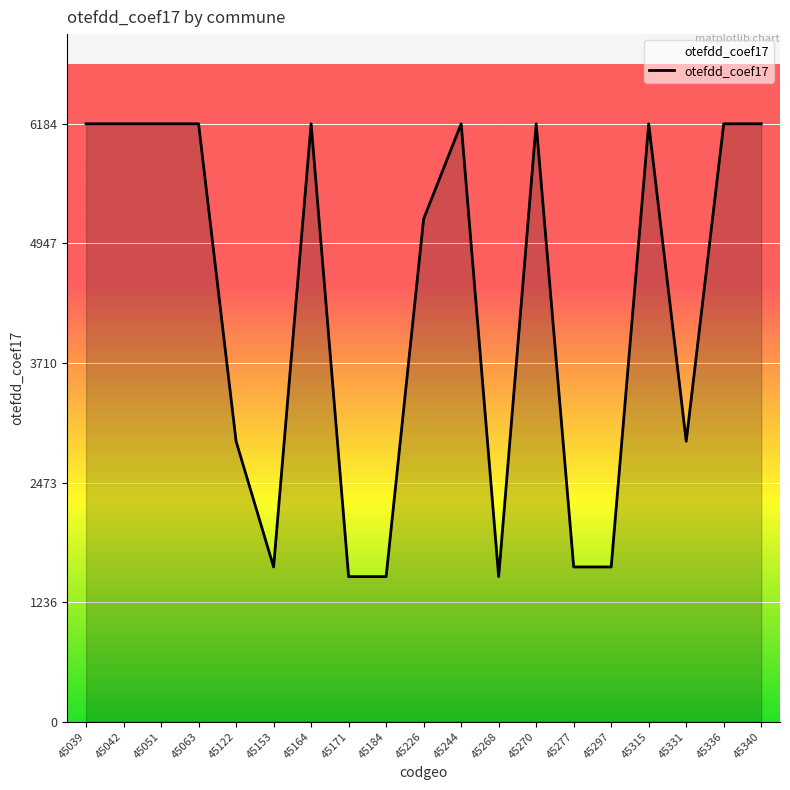

What is the average value?

4323